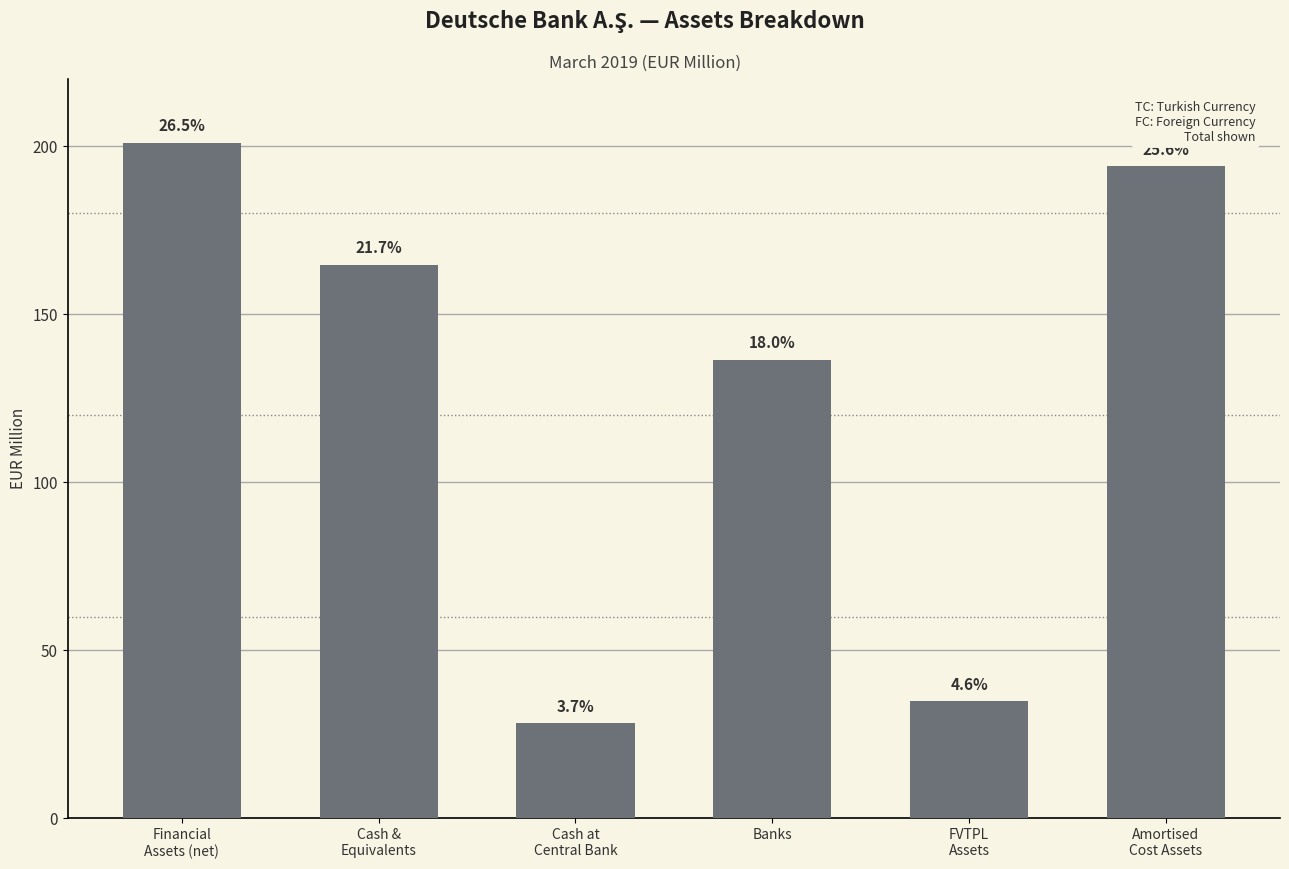

Does the chart contain any negative values?

No